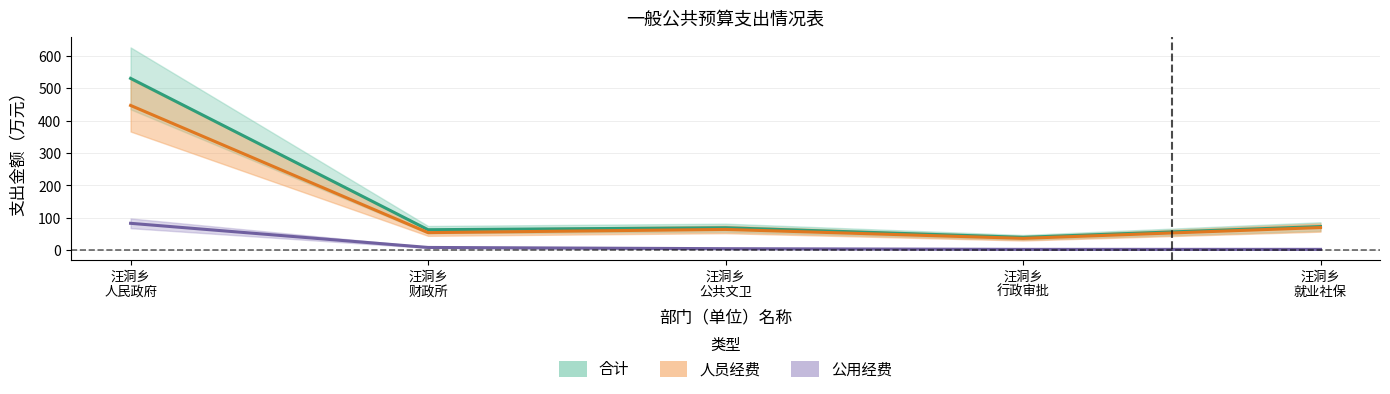

What is the total value across all series at 汪洞乡 人民政府?

1060.1